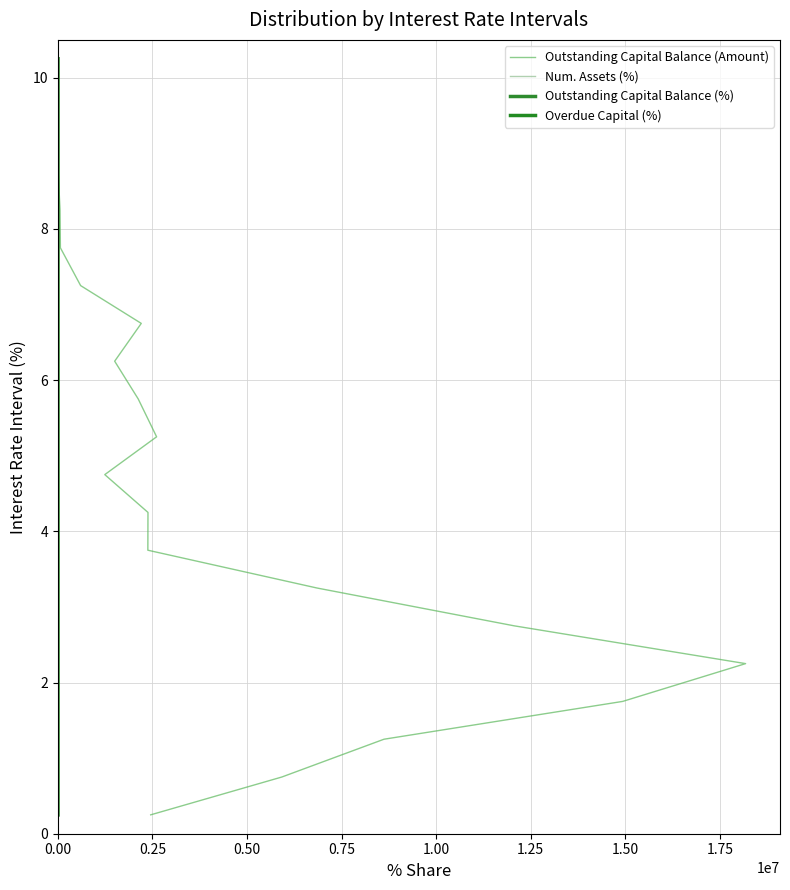

True or false: Outstanding Capital Balance (Amount) and Outstanding Capital Balance (%) intersect in this chart.

False